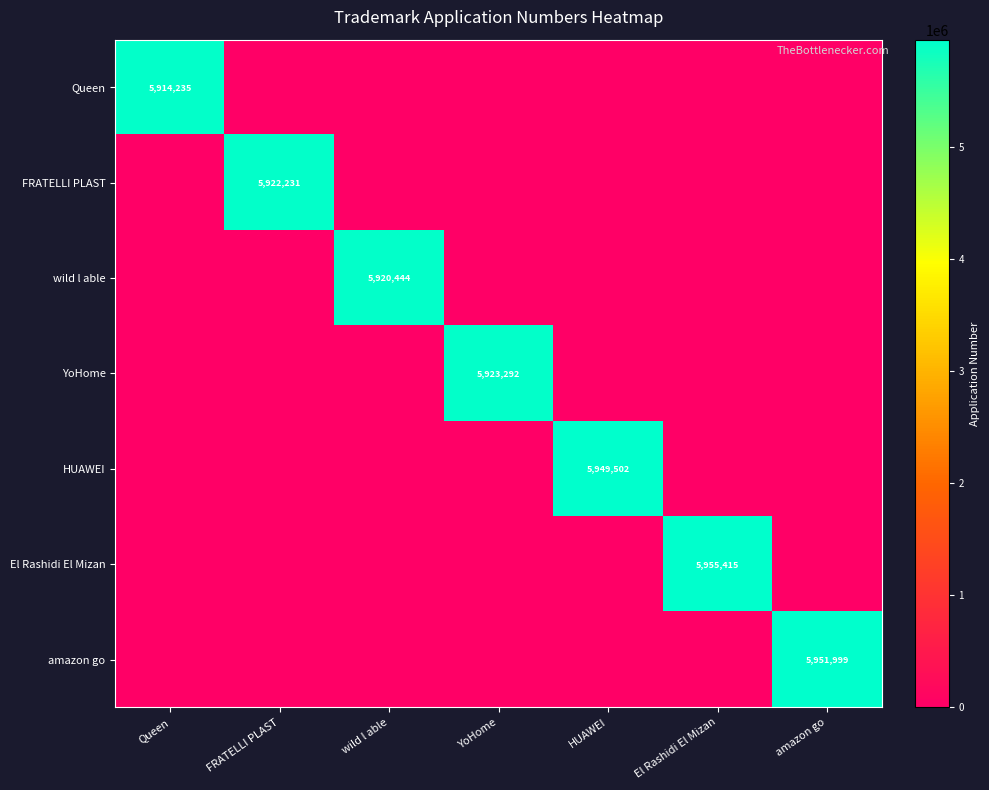

True or false: FRATELLI PLAST has a value of 5922231 at FRATELLI PLAST.

True